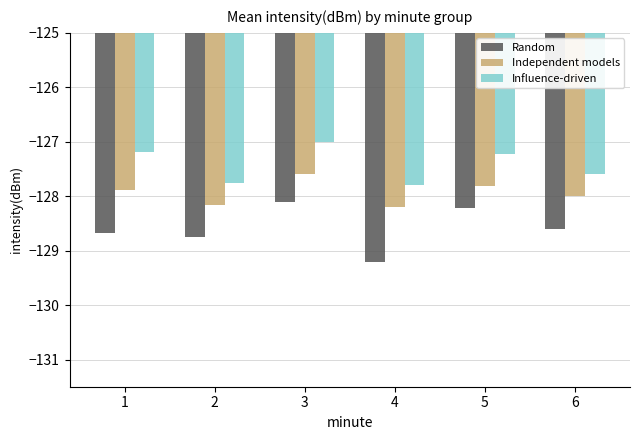

At which label is Independent models closest to -127?

3